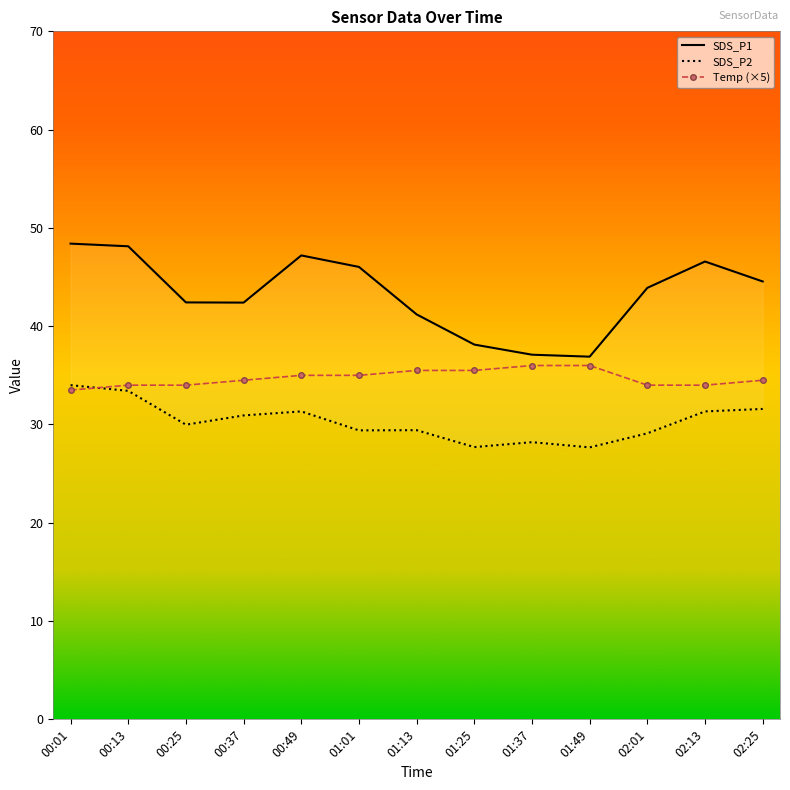

Is this an area chart (filled region under the line)?

No